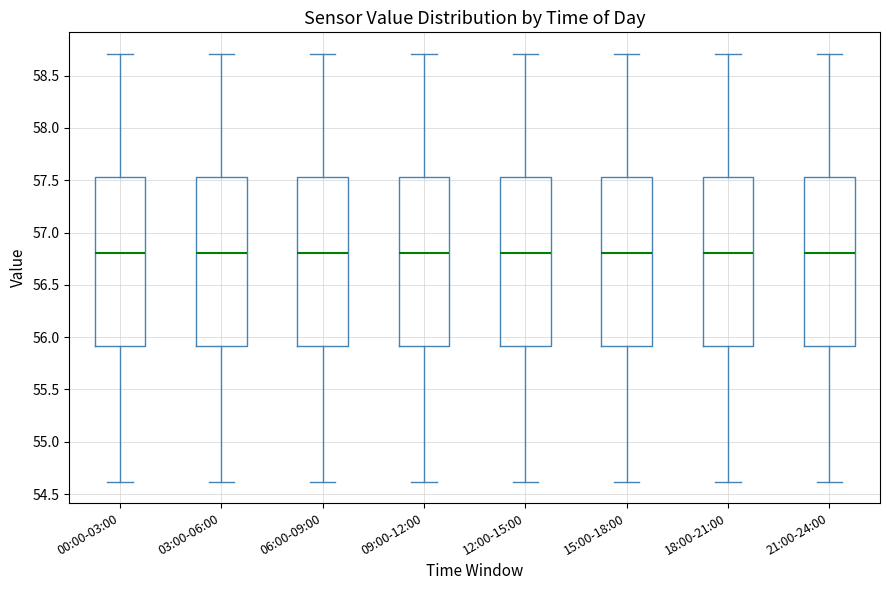

Where does the median line of the box for 15:00-18:00 sit on the y-axis? The values are not printed on the chart, so give them approximately, as read against the axis.

56.80